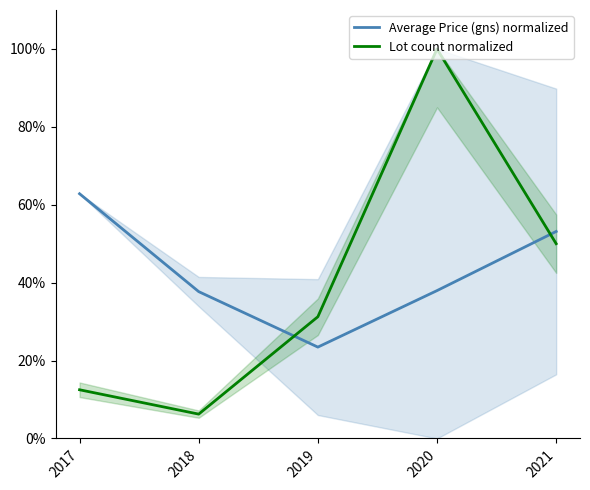

The Lot count normalized series shows 100.0 at 2020. True or false?

True